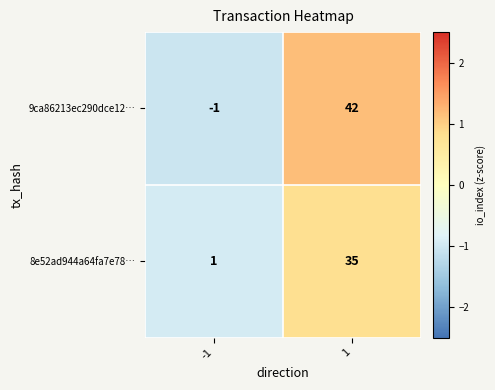

List the series in order of their overall mean, highest first.

9ca86213ec290dce12…, 8e52ad944a64fa7e78…